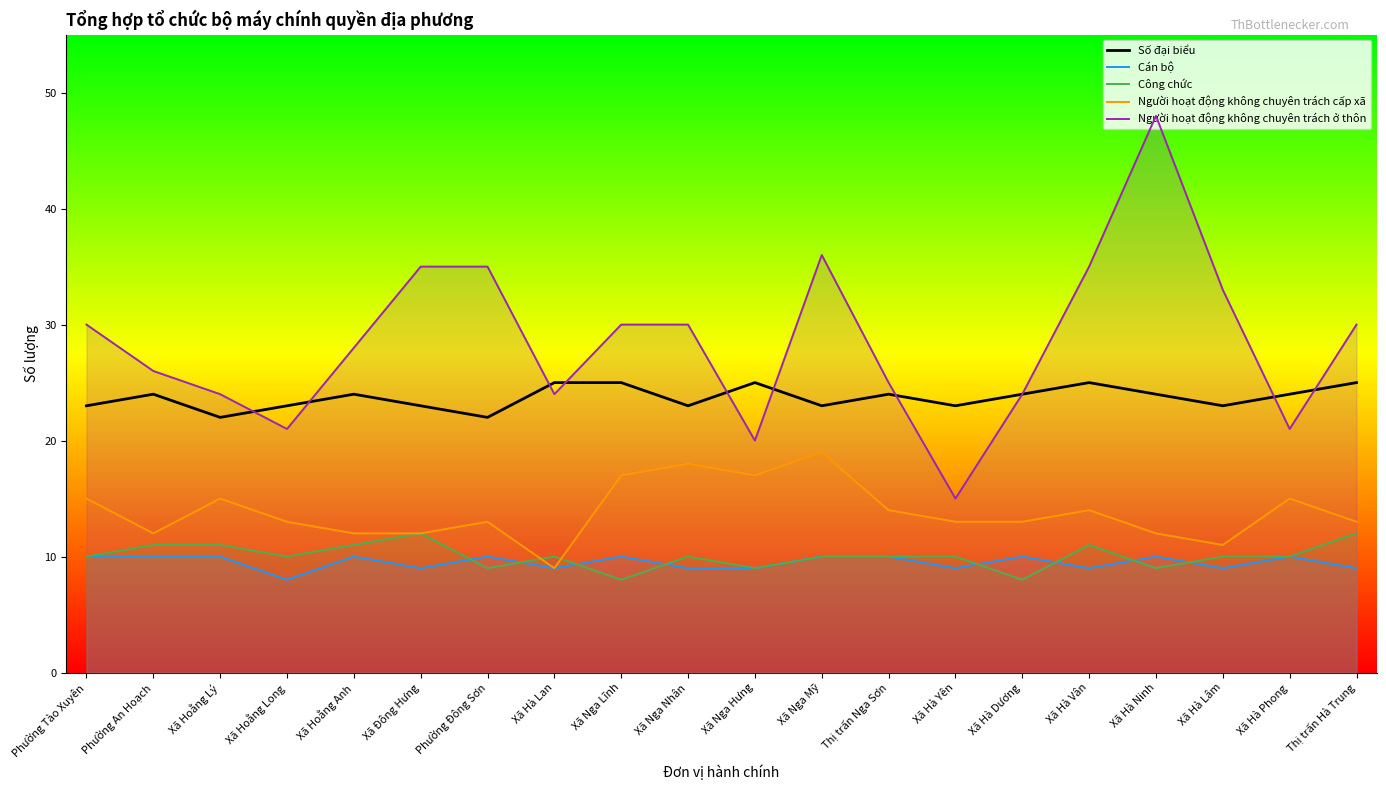

At which category is the sum across all series the highest?

Xã Hà Ninh